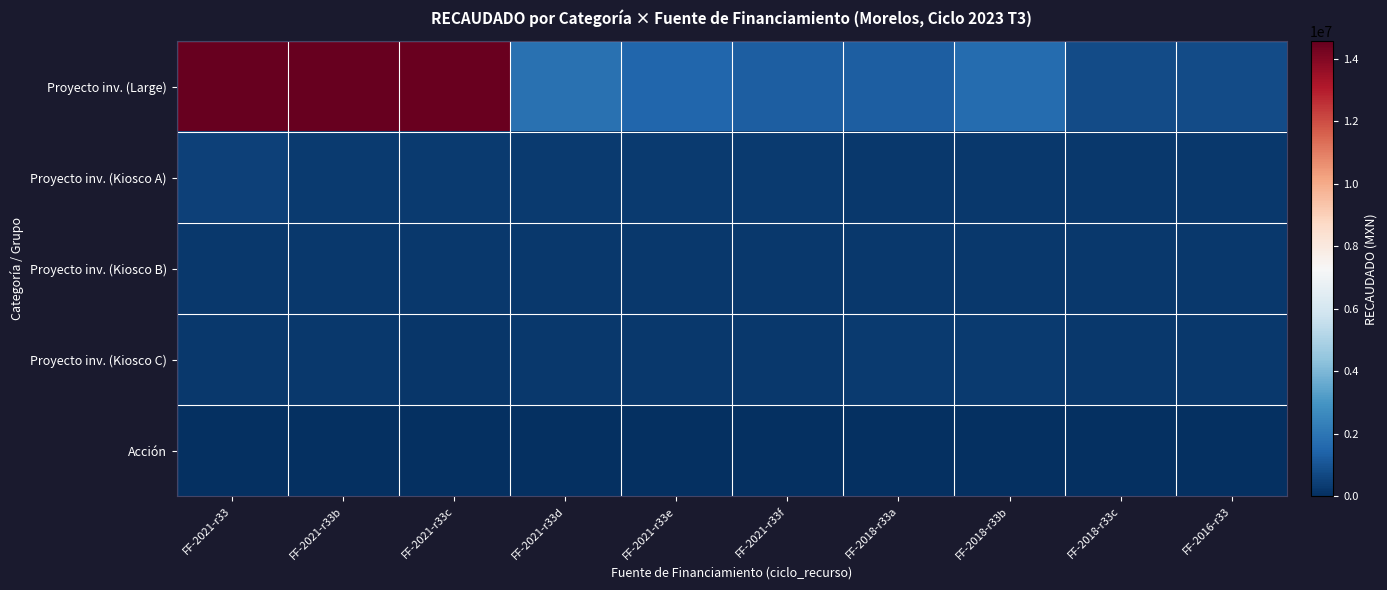

Reading left to right, extract all data points from this chart.

Proyecto inv. (Large): FF-2021-r33=38126270.9	FF-2021-r33b=15960553.2	FF-2021-r33c=14483905.9	FF-2021-r33d=1826317.6	FF-2021-r33e=1514658.5	FF-2021-r33f=1296871.5	FF-2018-r33a=1296727.8	FF-2018-r33b=1679871.2	FF-2018-r33c=769164.4	FF-2016-r33=759284.8
Proyecto inv. (Kiosco A): FF-2021-r33=506776.5	FF-2021-r33b=289396.2	FF-2021-r33c=289270.8	FF-2021-r33d=289052.1	FF-2021-r33e=288866.8	FF-2021-r33f=288628.9	FF-2018-r33a=254770.7	FF-2018-r33b=254566.0	FF-2018-r33c=254566.0	FF-2016-r33=254393.6
Proyecto inv. (Kiosco B): FF-2021-r33=253999.7	FF-2021-r33b=253988.3	FF-2021-r33c=253214.4	FF-2021-r33d=253214.4	FF-2021-r33e=253214.4	FF-2021-r33f=253255.5	FF-2018-r33a=253255.5	FF-2018-r33b=252511.7	FF-2018-r33c=254357.5	FF-2016-r33=254357.5
Proyecto inv. (Kiosco C): FF-2021-r33=279834.8	FF-2021-r33b=253214.4	FF-2021-r33c=209970.8	FF-2021-r33d=253989.3	FF-2021-r33e=253989.3	FF-2021-r33f=253214.4	FF-2018-r33a=288866.8	FF-2018-r33b=300983.2	FF-2018-r33c=264963.6	FF-2016-r33=264963.6
Acción: FF-2021-r33=0.0	FF-2021-r33b=0.0	FF-2021-r33c=0.0	FF-2021-r33d=0.0	FF-2021-r33e=0.0	FF-2021-r33f=0.0	FF-2018-r33a=0.0	FF-2018-r33b=0.0	FF-2018-r33c=0.0	FF-2016-r33=0.0